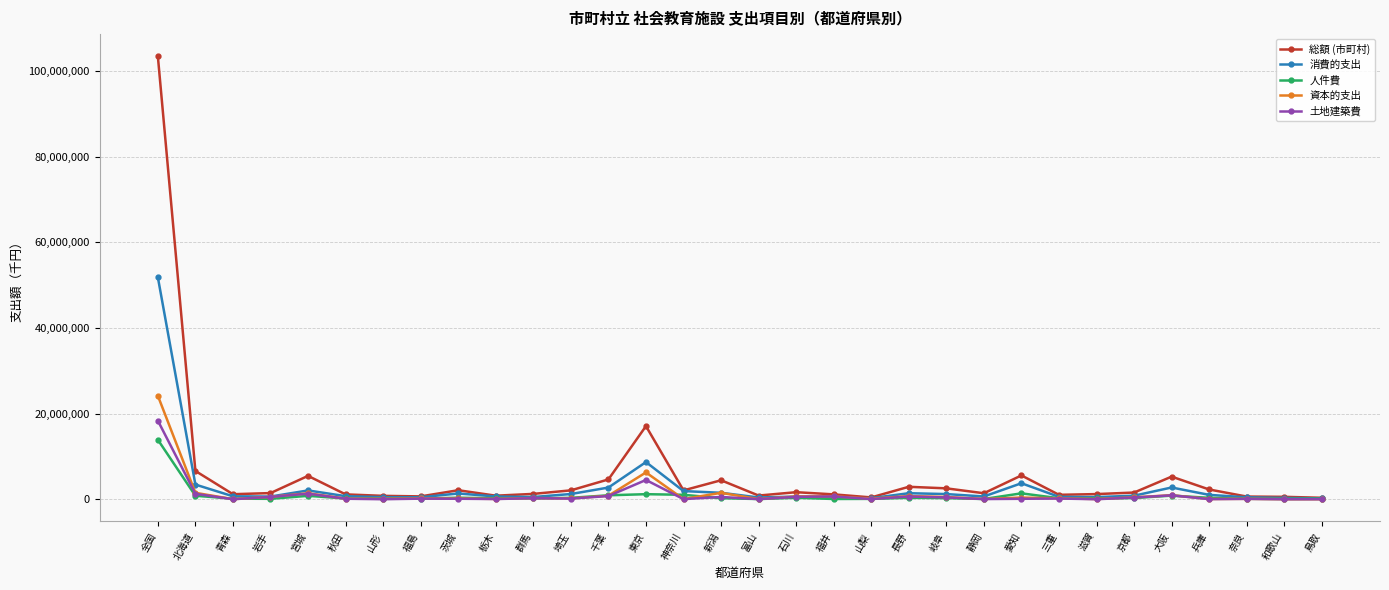

What is the smallest value displayed?

1641